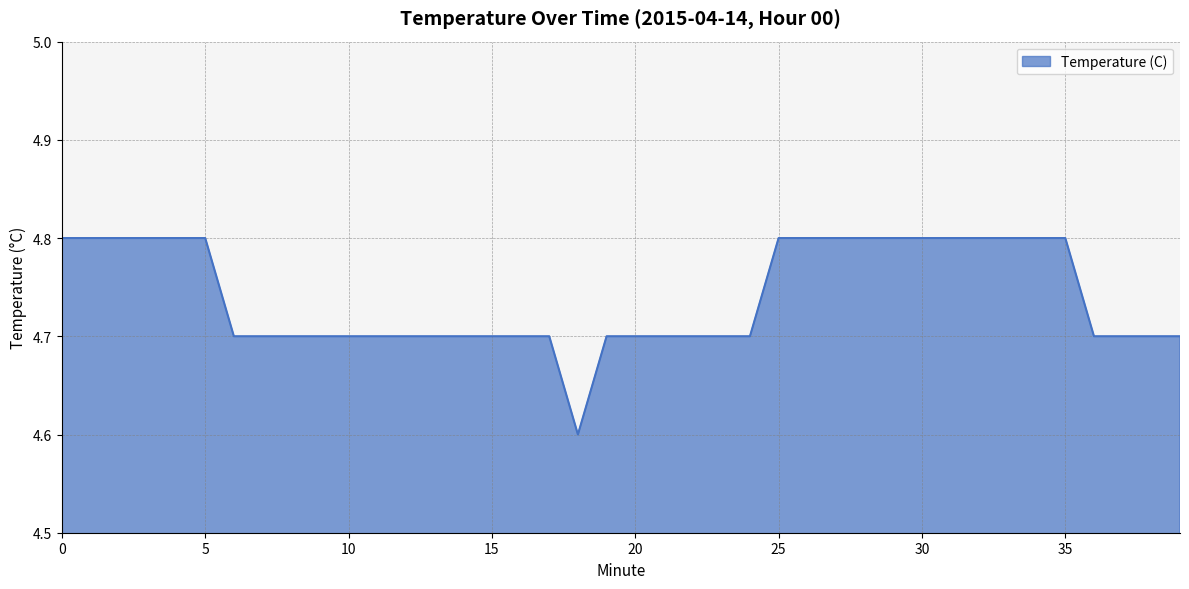

What is the greatest value displayed?

4.8